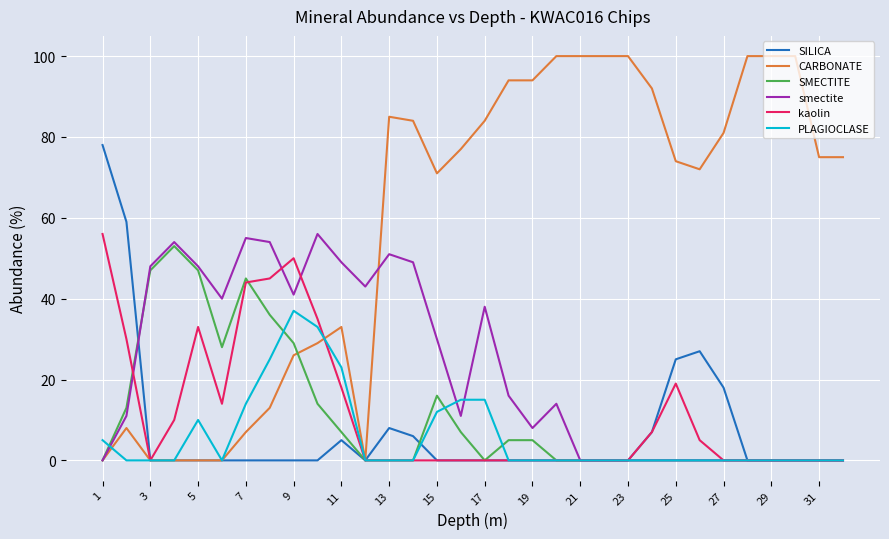

Which series has the largest range (max minus min)?

CARBONATE